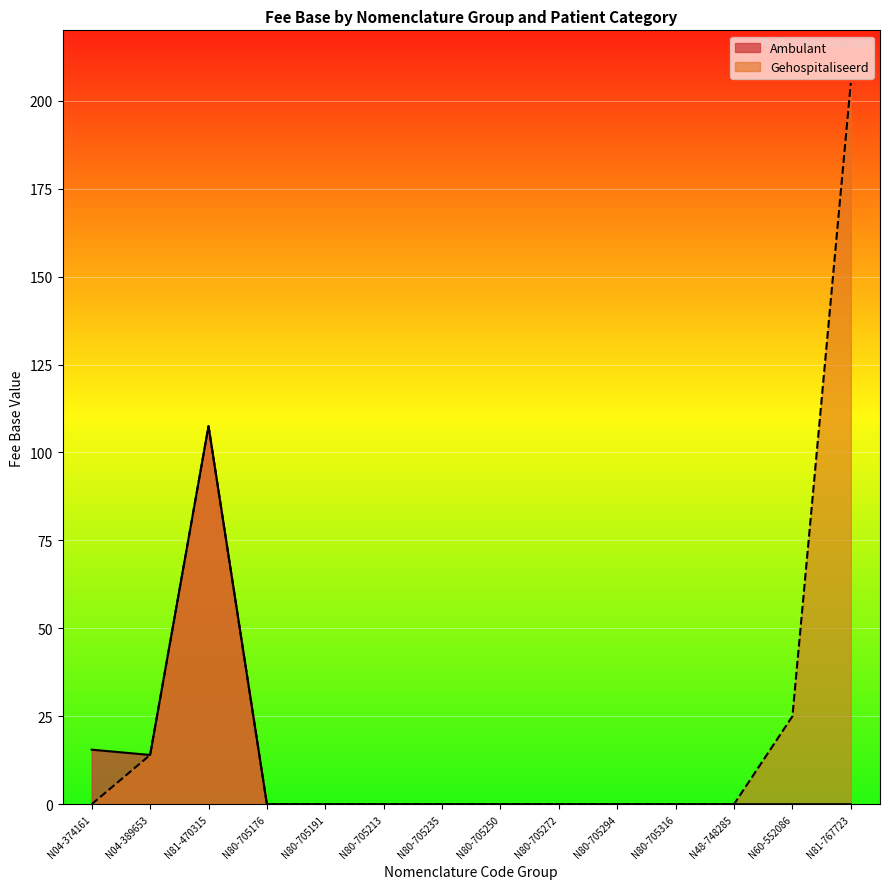

Between N80-705250 and N80-705176, which is larger?

N80-705250